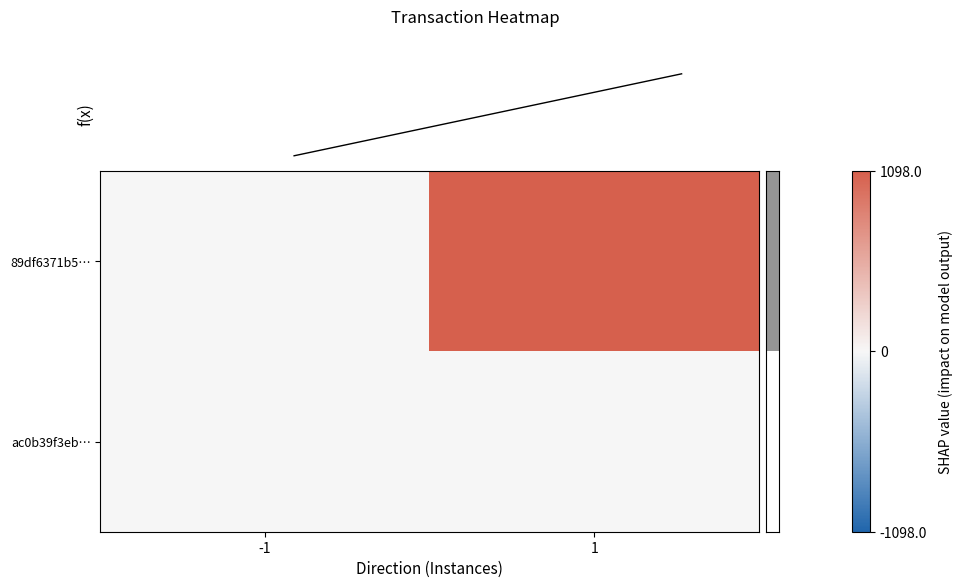

Which category has the highest value across all series?

1